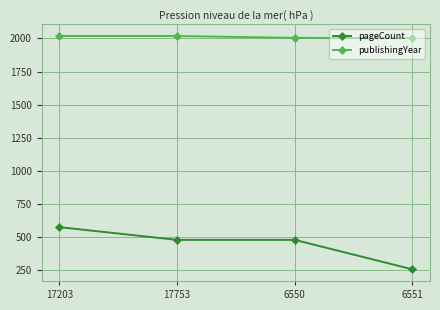

True or false: publishingYear and pageCount cross at least once.

False